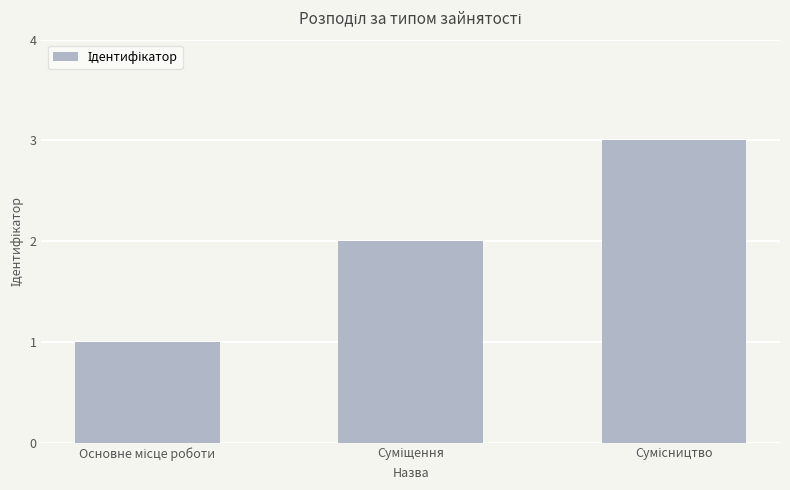

What is the sum of all values?

6